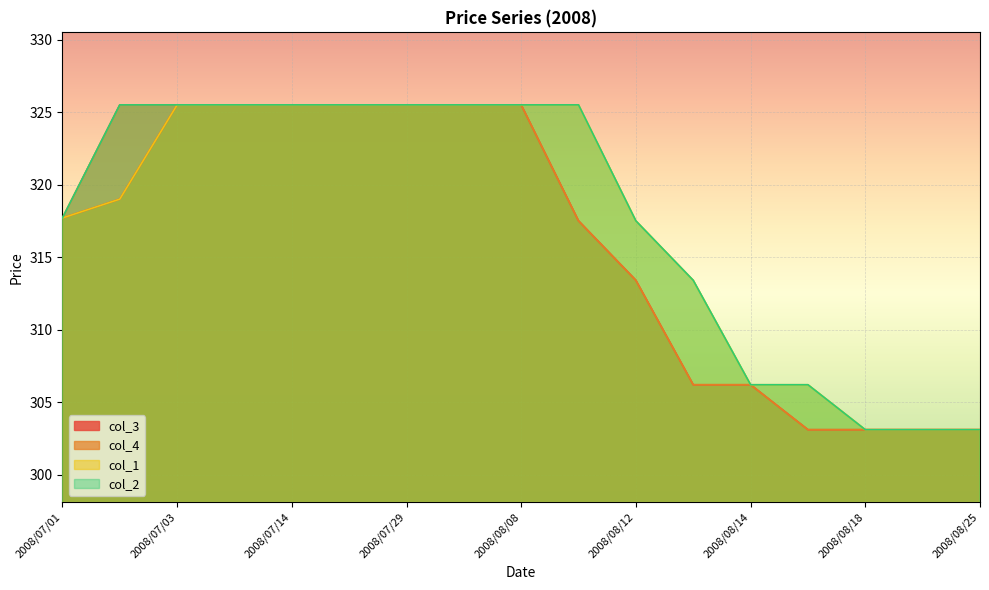

True or false: col_4 and col_2 intersect in this chart.

False